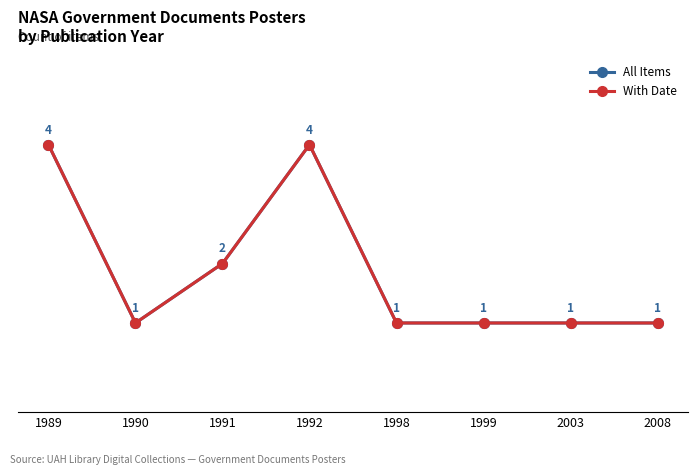

The All Items series shows 1 at 1998. True or false?

True